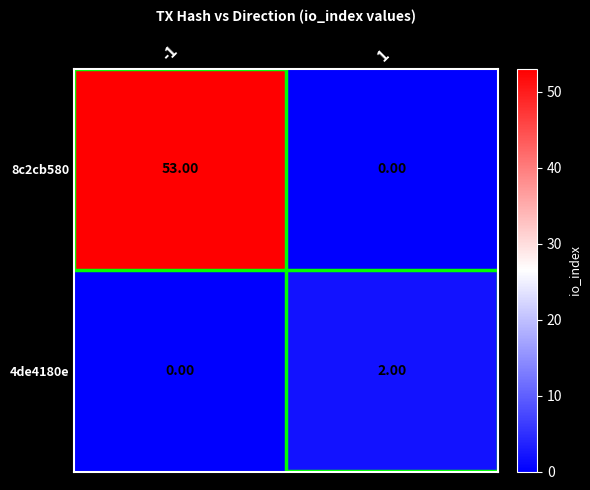

What is the difference between the maximum and minimum values in the 8c2cb580 series?

53